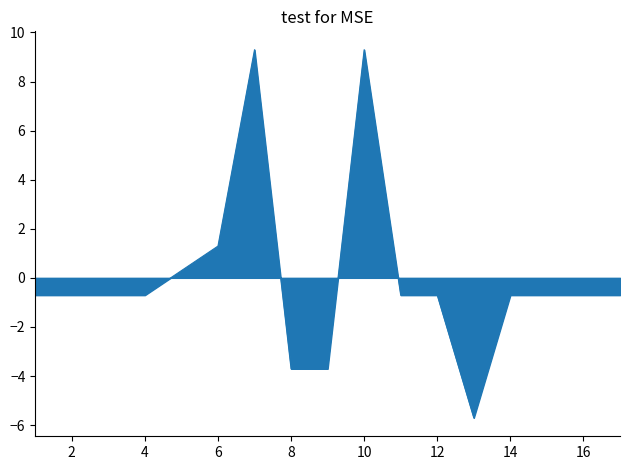

What is the minimum value shown in the chart?

-5.7